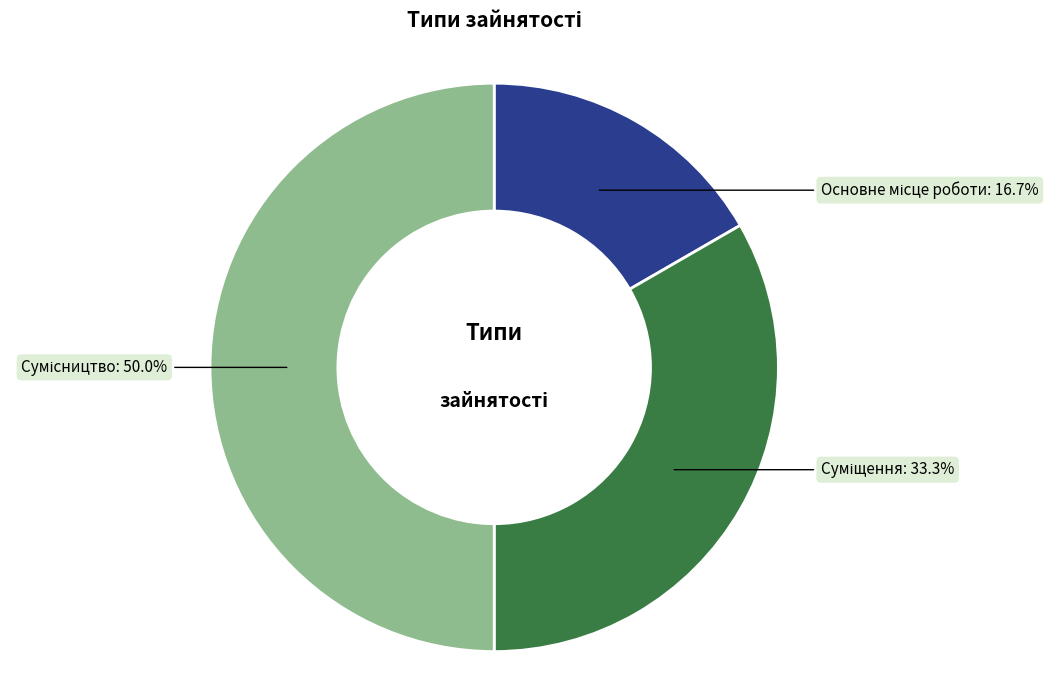

Rank the categories by value from highest to lowest.

Сумісництво, Суміщення, Основне місце роботи